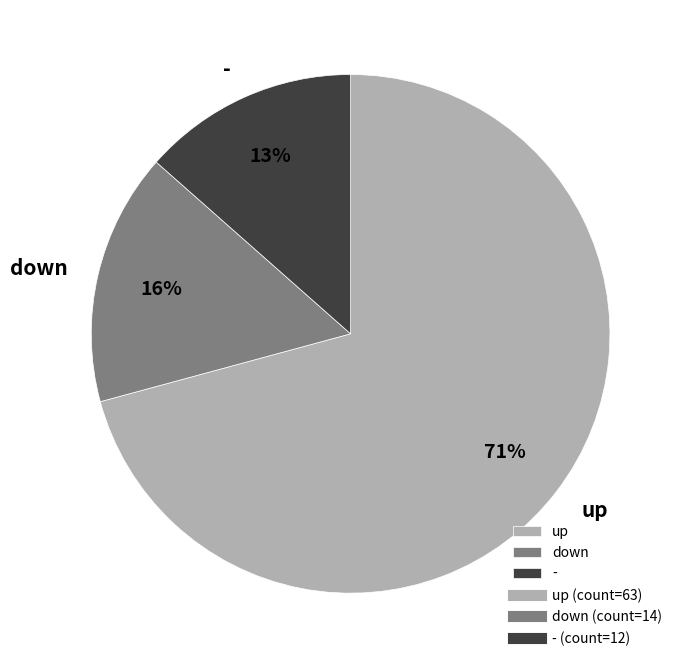

Rank the categories by value from highest to lowest.

up, down, -